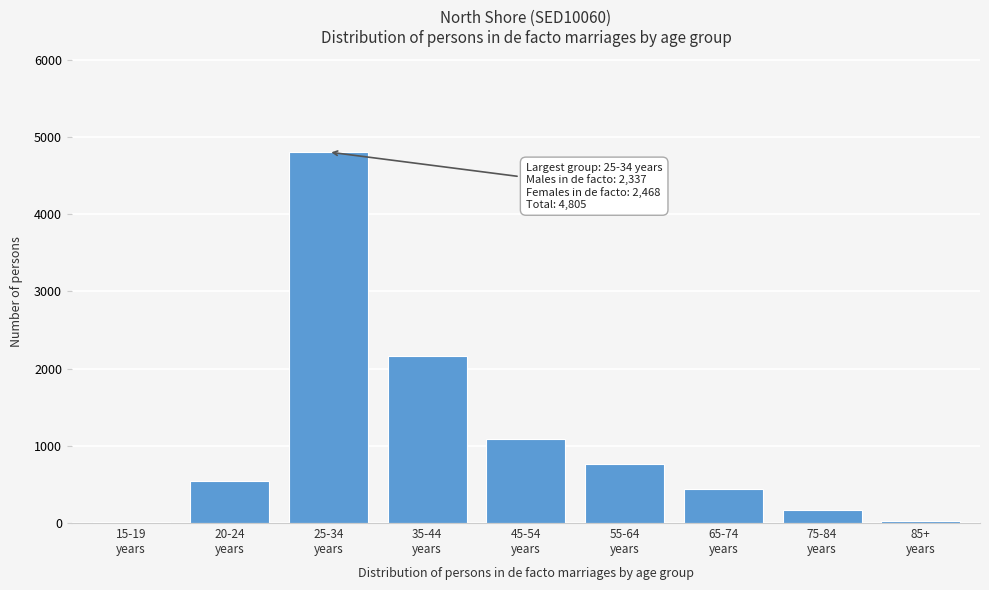

What is the maximum value shown in the chart?

4805